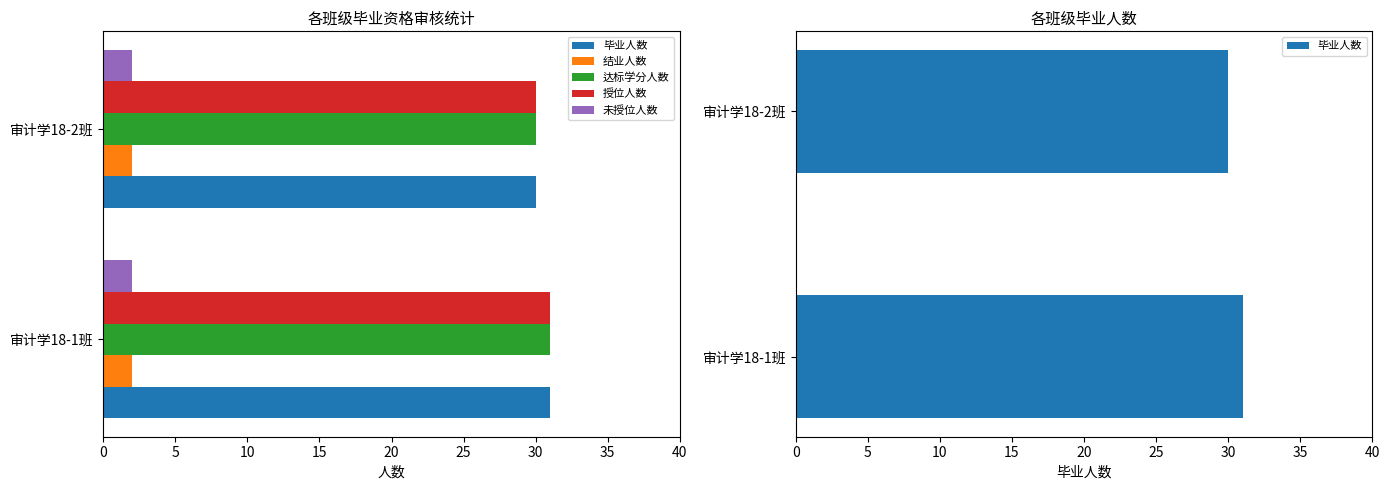

How many bars are there in each group?

5